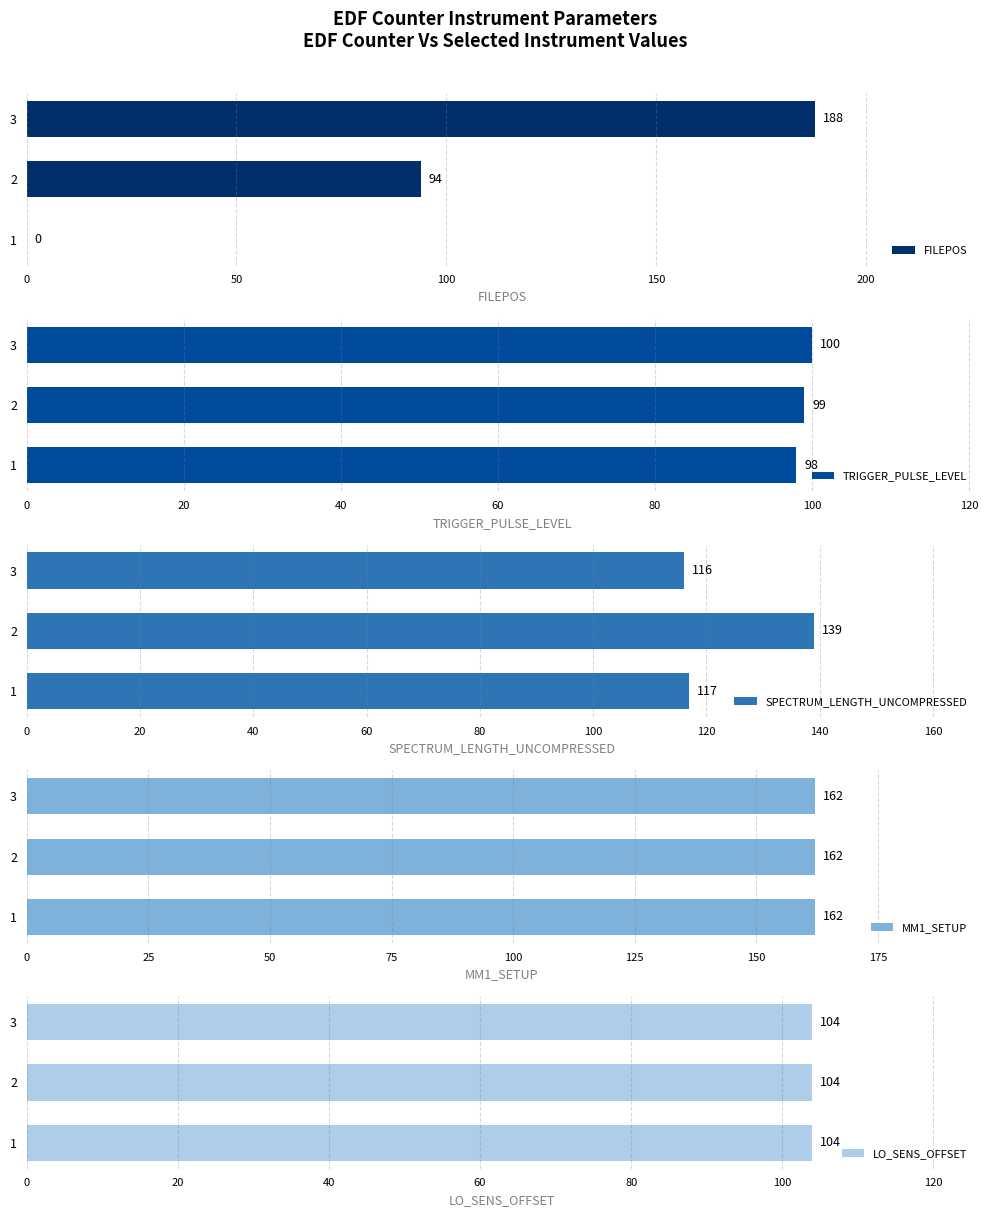

At how many categories does at least one series exceed 162?

1